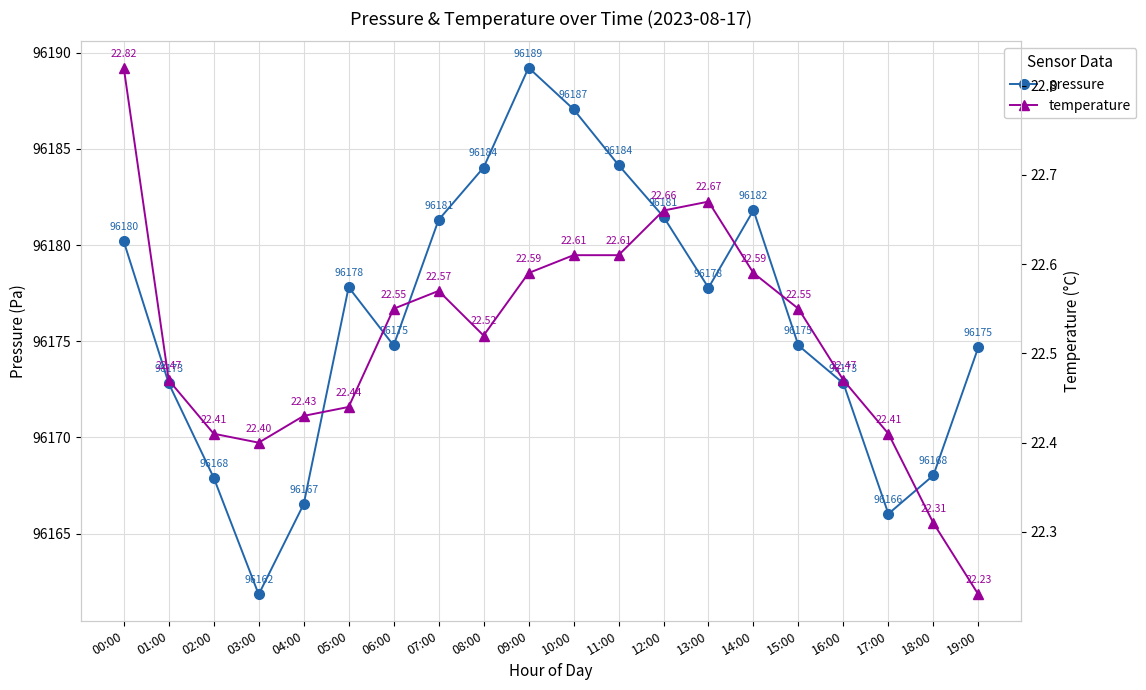

What is the difference between the highest and lowest values at 03:00?

96139.4